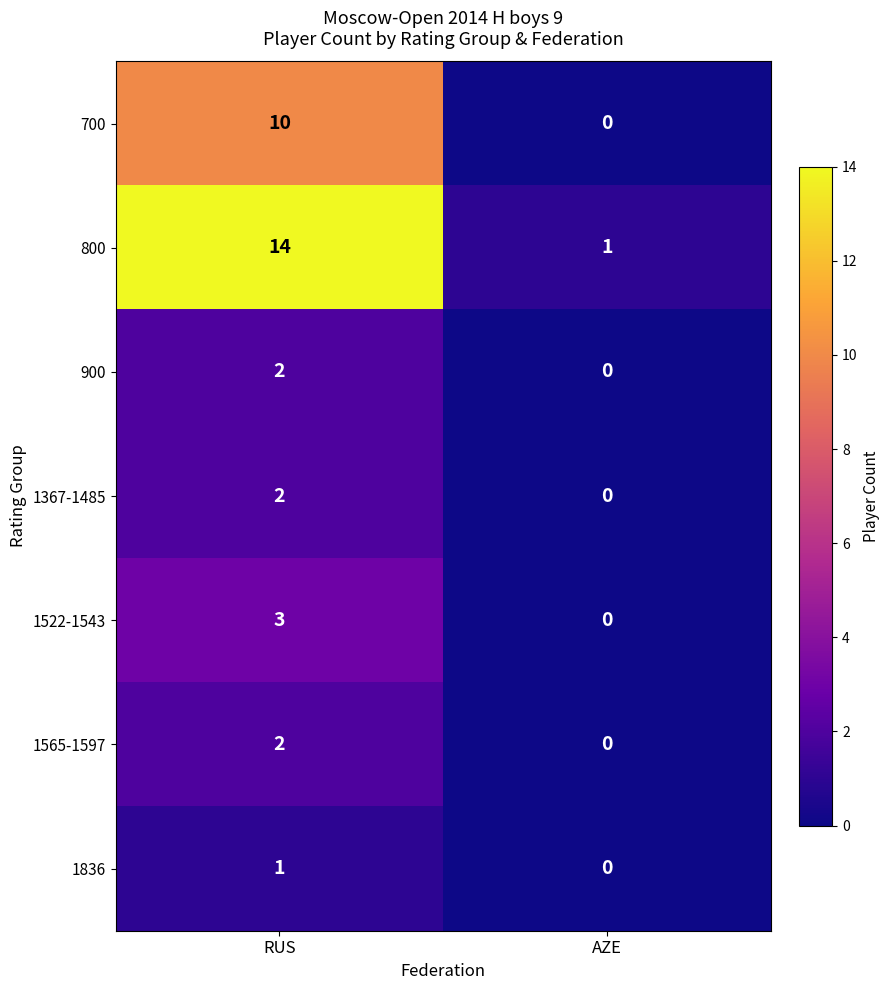

What is the maximum value shown in the chart?

14